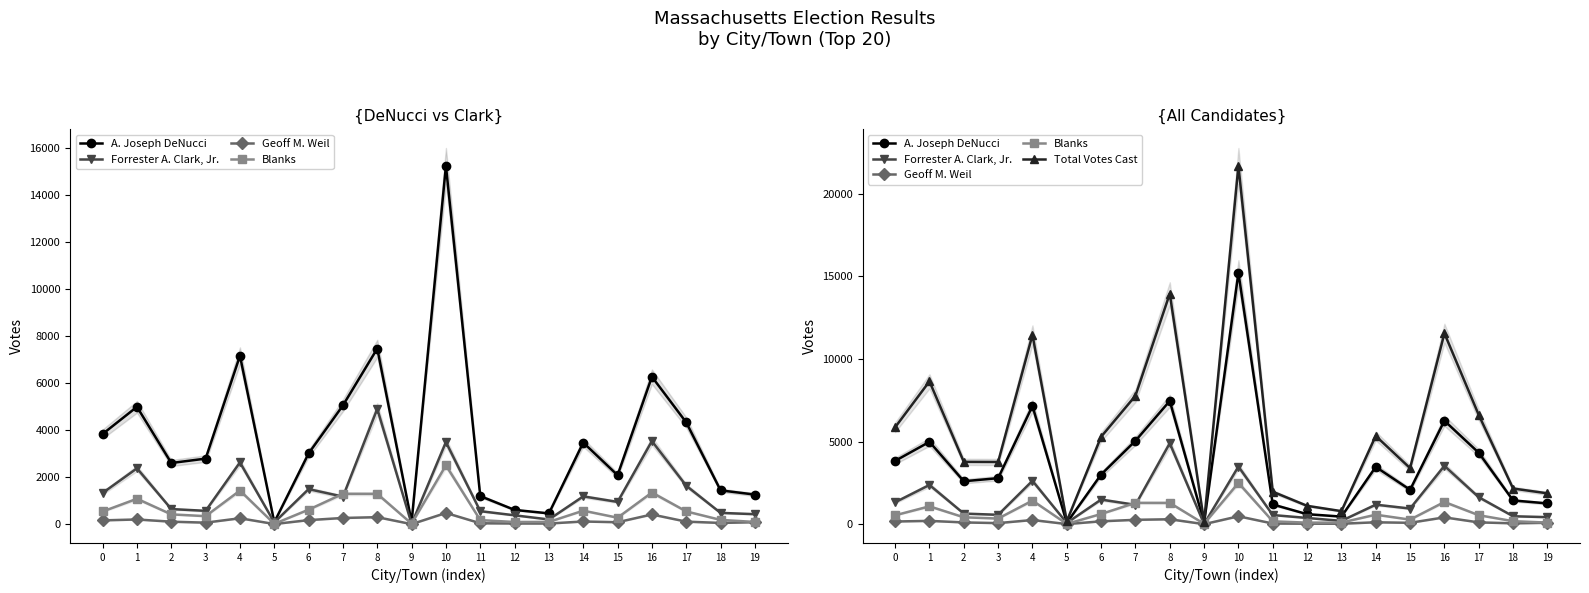

The Geoff M. Weil series shows 151 at 4. True or false?

False